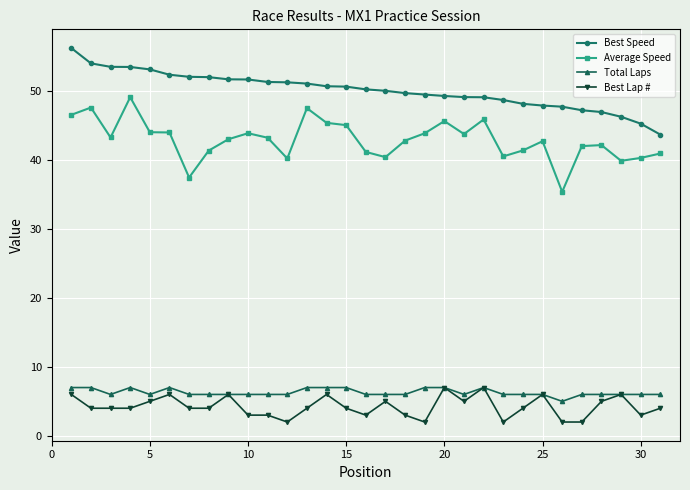

What is the value of the Average Speed point at the 4th from the left?

49.1